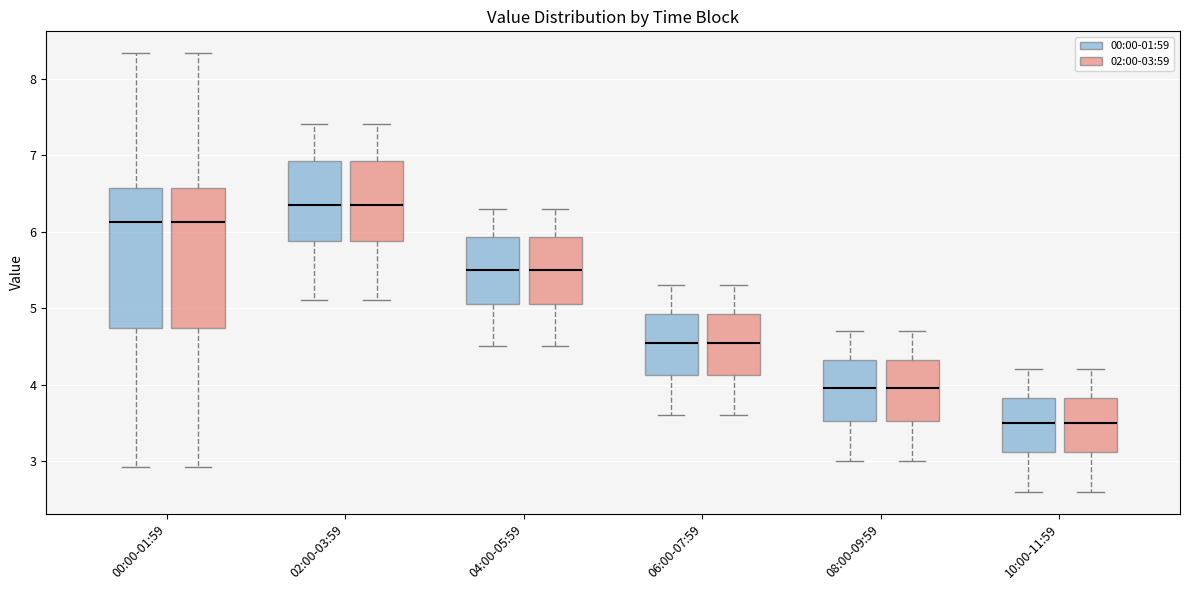

Where does the upper whisker of the box for 04:00-05:59 (00:00-01:59) end on the y-axis? The values are not printed on the chart, so give them approximately, as read against the axis.

6.3